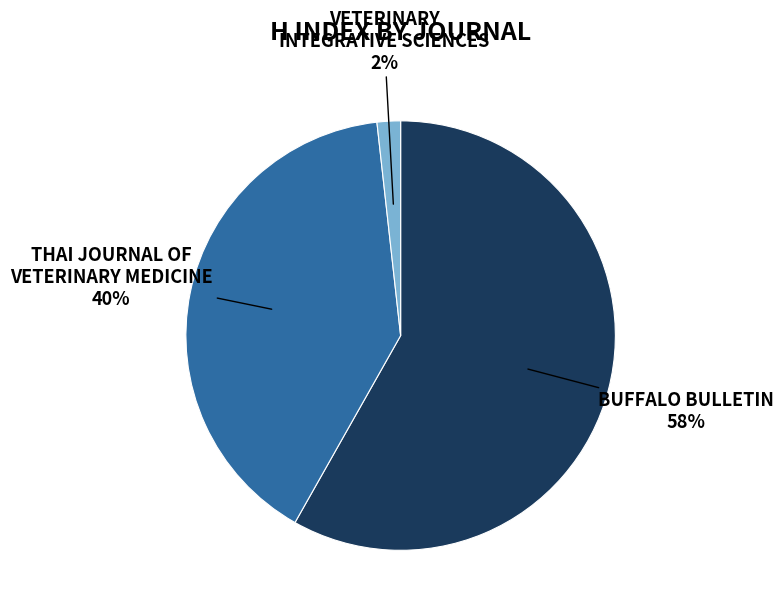

How many segments does this pie chart have?

3